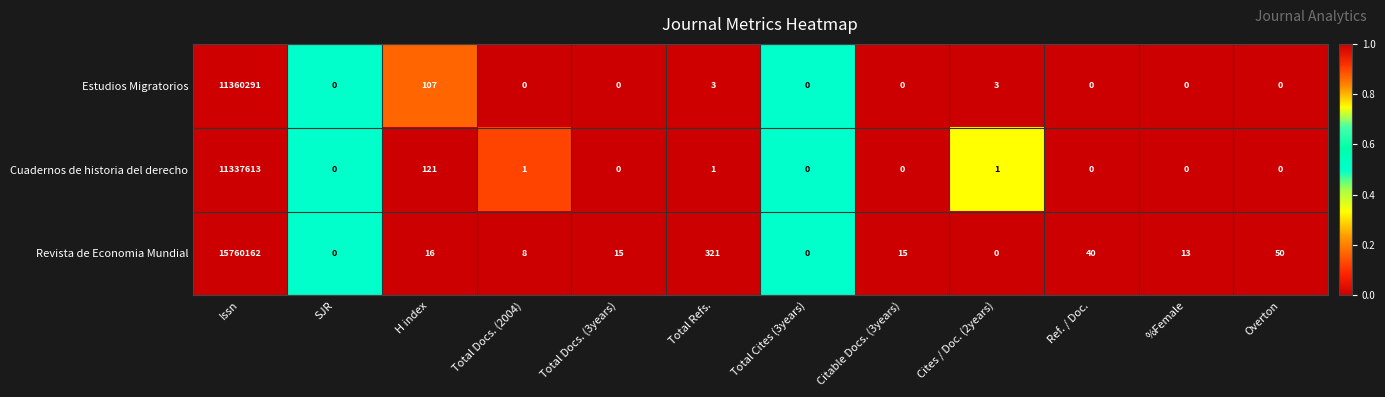

Which series has the largest total across all categories?

Revista de Economia Mundial